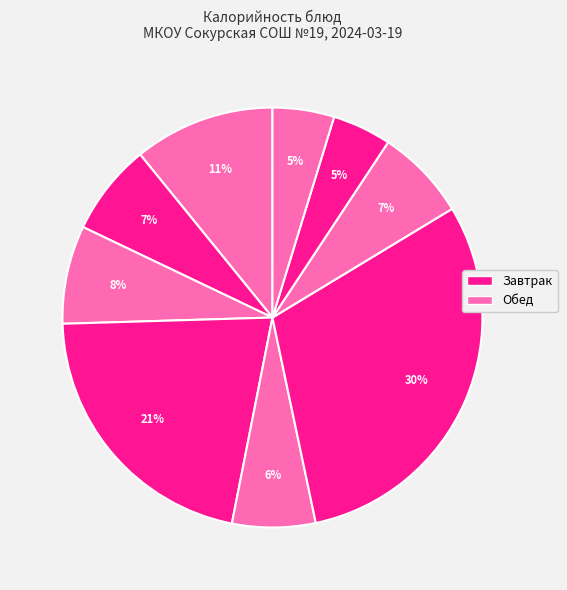

Count the number of slices in the pie.

9